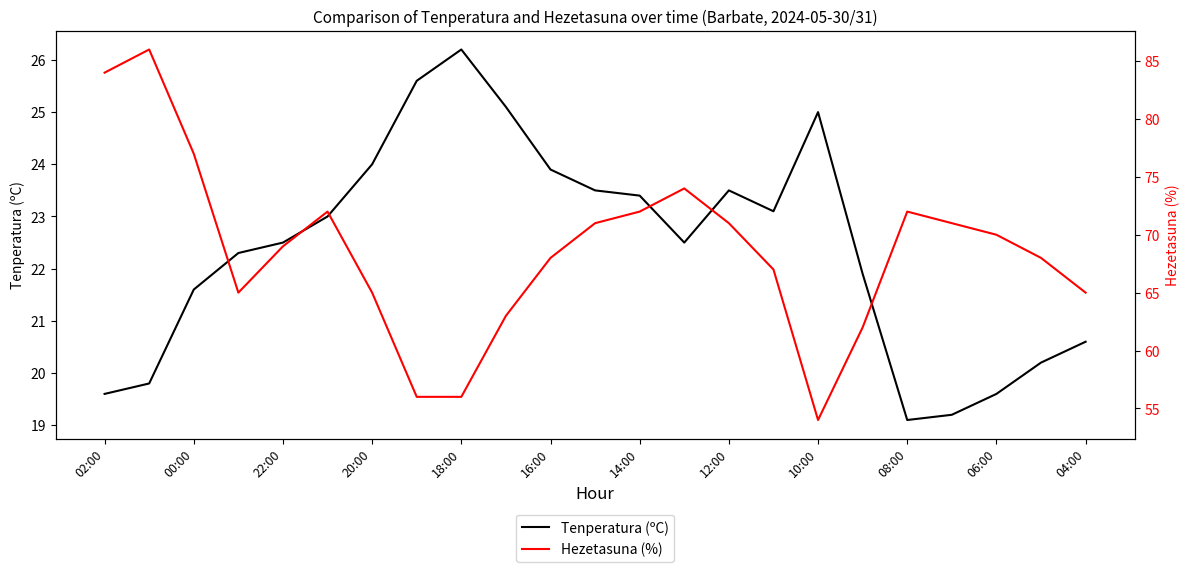

What is the label of the 1st point from the left?

02:00